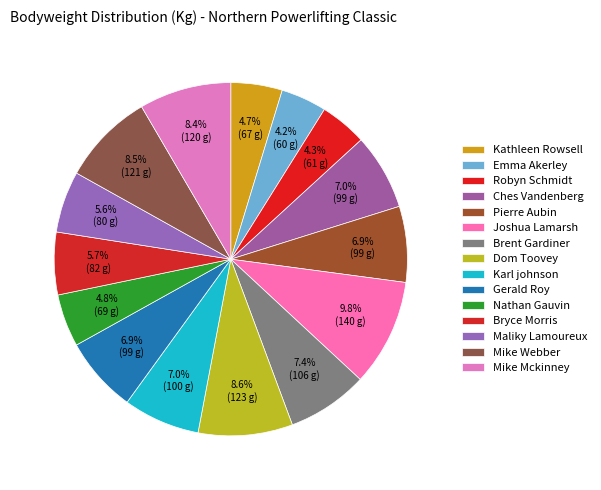

Combined, what portion of the pie is Kathleen Rowsell and Robyn Schmidt?

9.0%